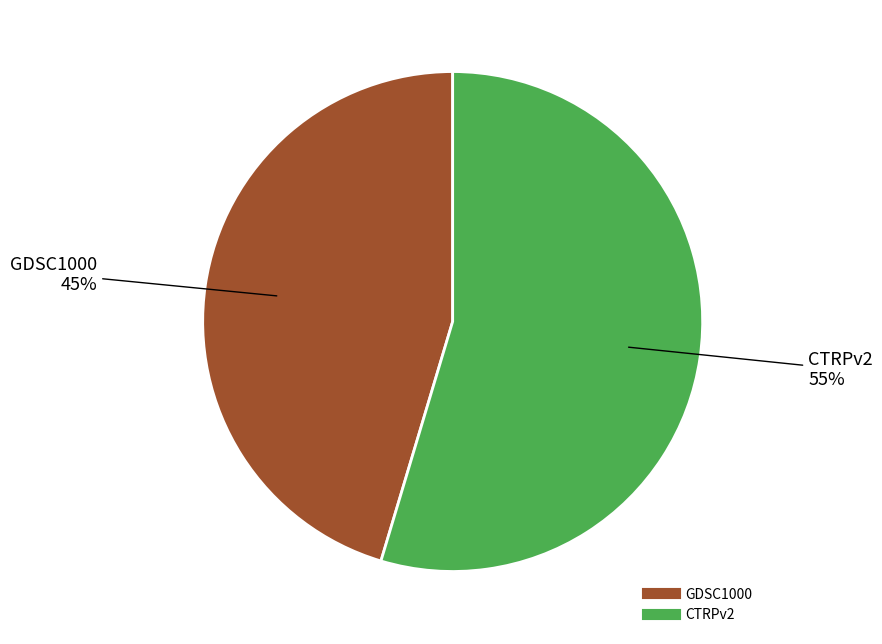

What is the largest slice in the pie chart?

CTRPv2